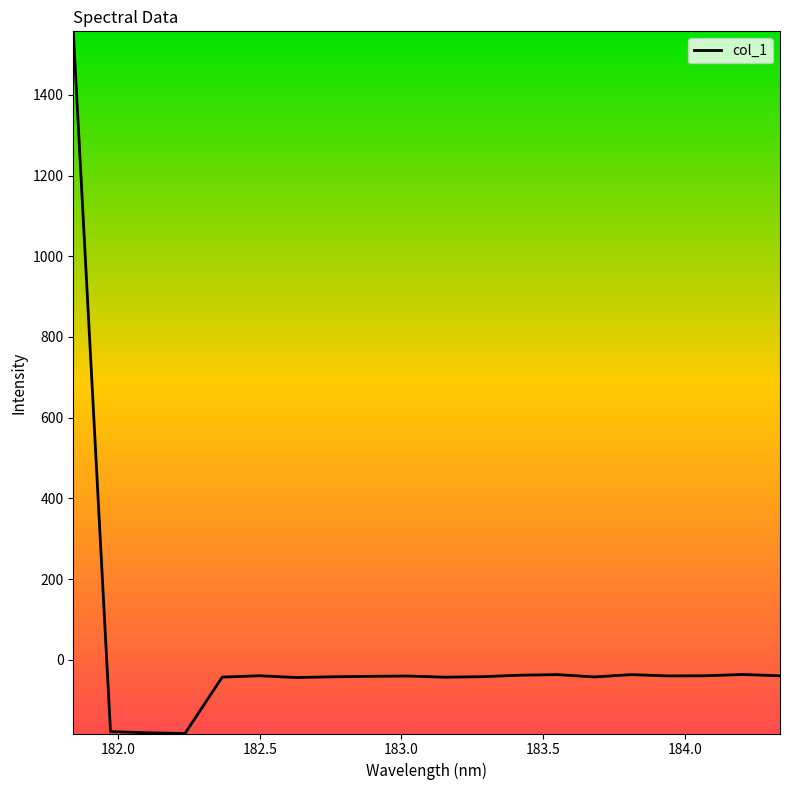

What is the maximum value shown in the chart?

1557.5